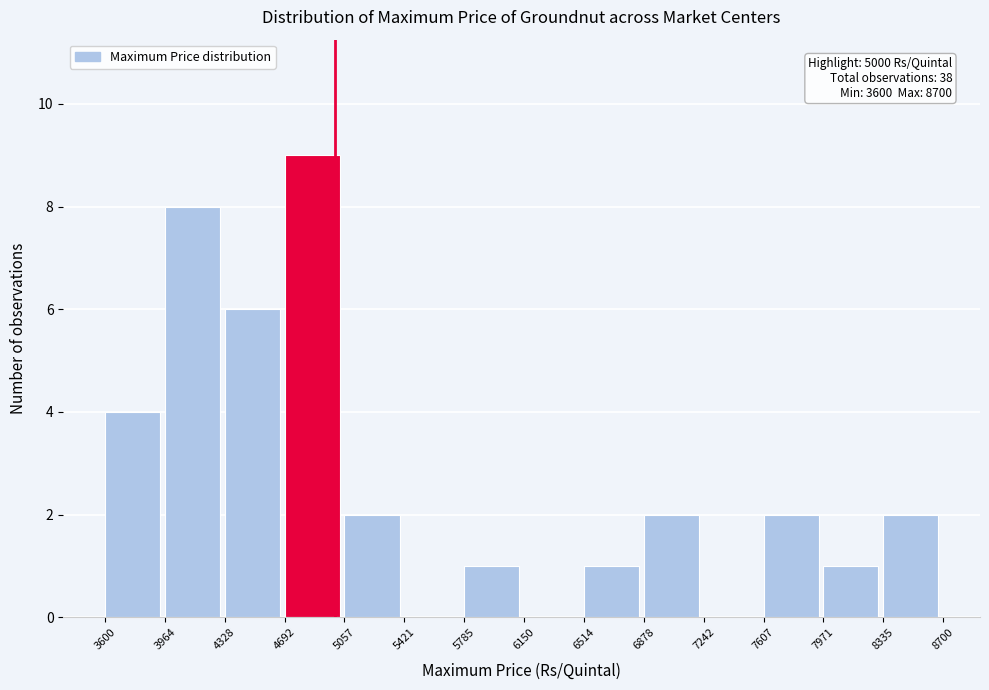

Over which range of the x-axis is the bar tallest?

4692 to 5057